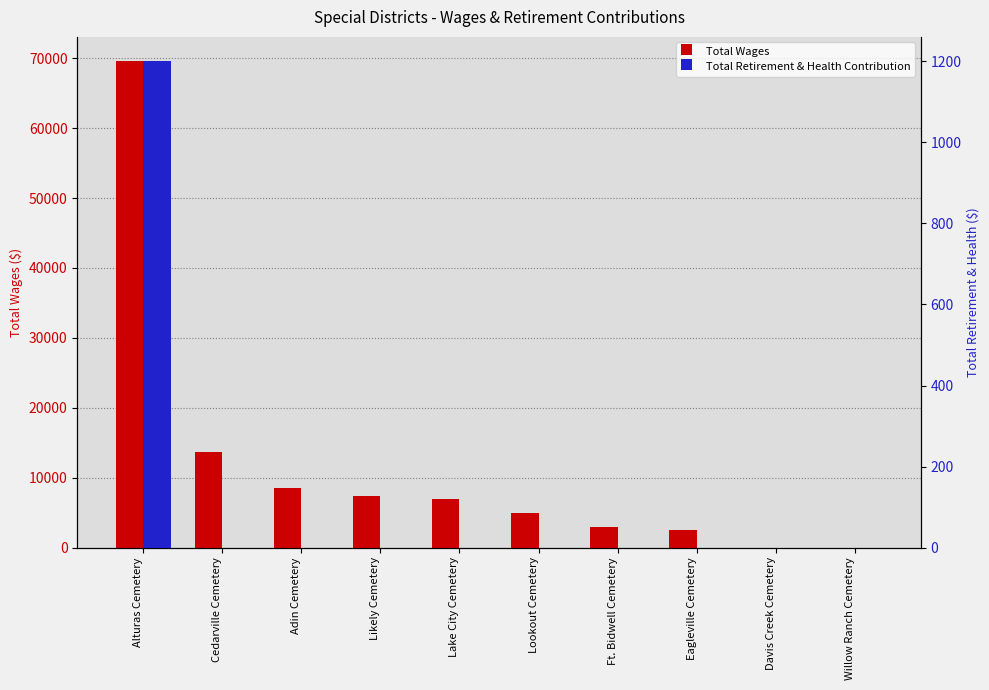

Is it true that Total Wages equals 8491 at Adin Cemetery?

True